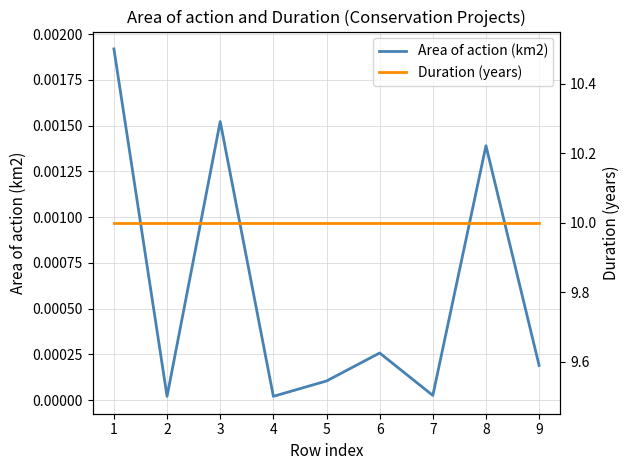

True or false: Area of action (km2) has a value of 0.0 at 2.

True